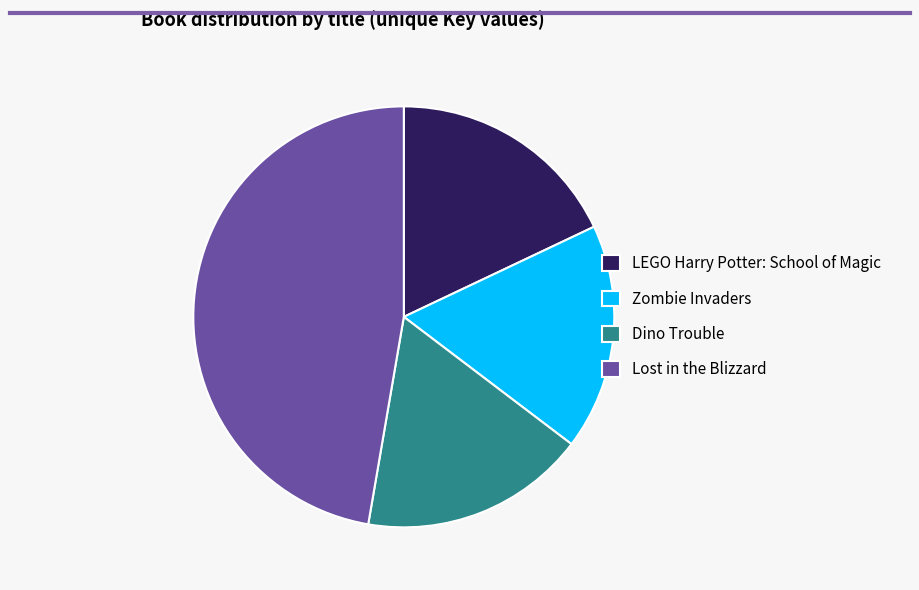

Between LEGO Harry Potter: School of Magic and Dino Trouble, which is larger?

LEGO Harry Potter: School of Magic